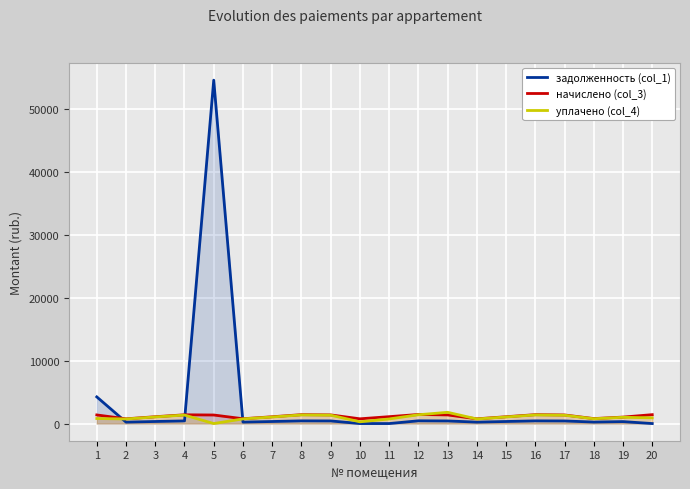

Count the number of data series in this chart.

3